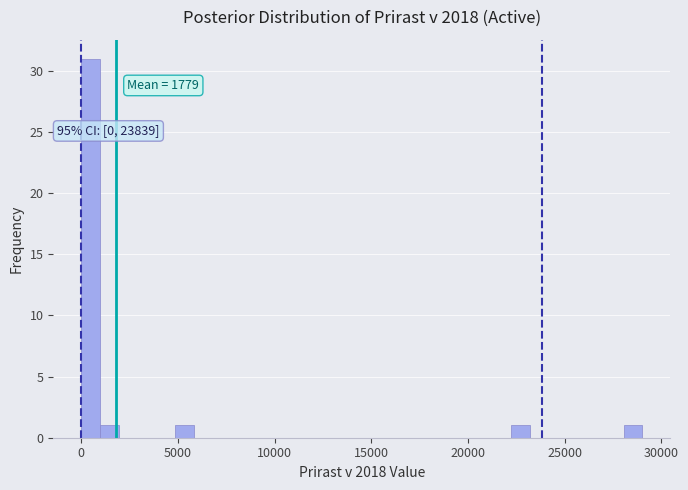

Around what value on the x-axis is the tallest bar? Give the approximate position of its centre, as read against the axis.

500